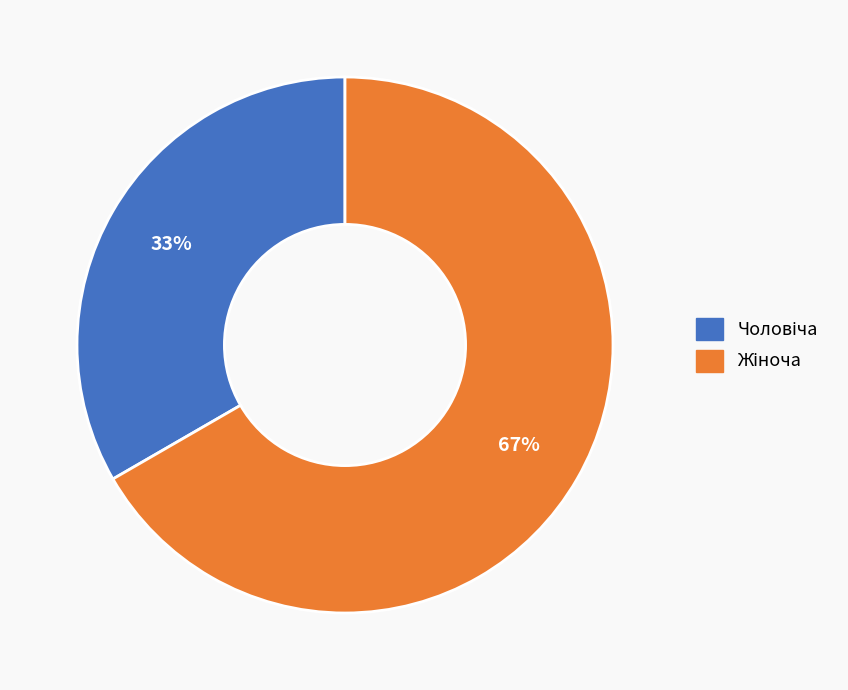

Is there a majority slice in this chart?

Yes